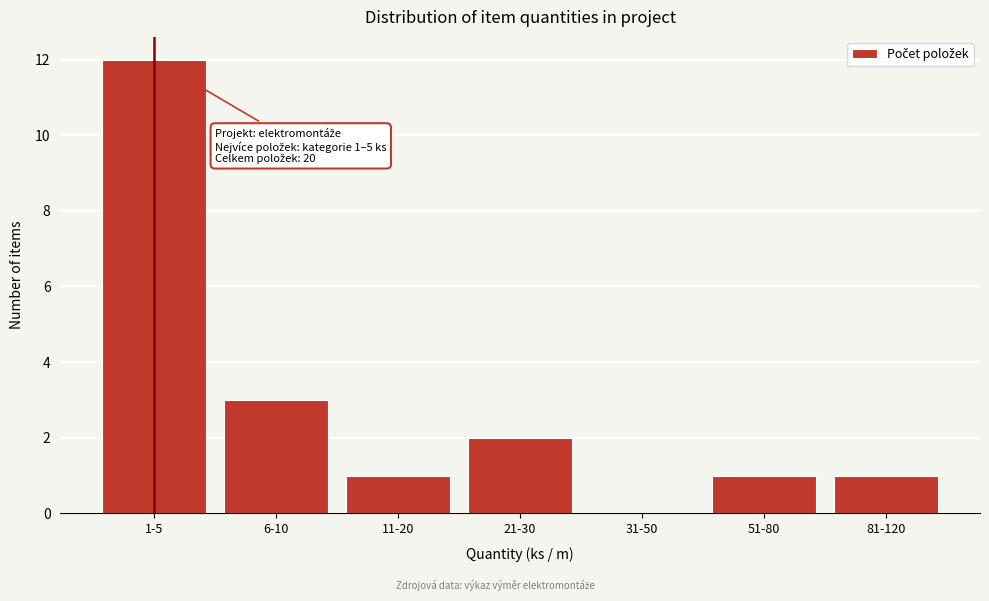

Reading left to right, list all the values displayed in this chart.

1-5=12	6-10=3	11-20=1	21-30=2	31-50=0	51-80=1	81-120=1